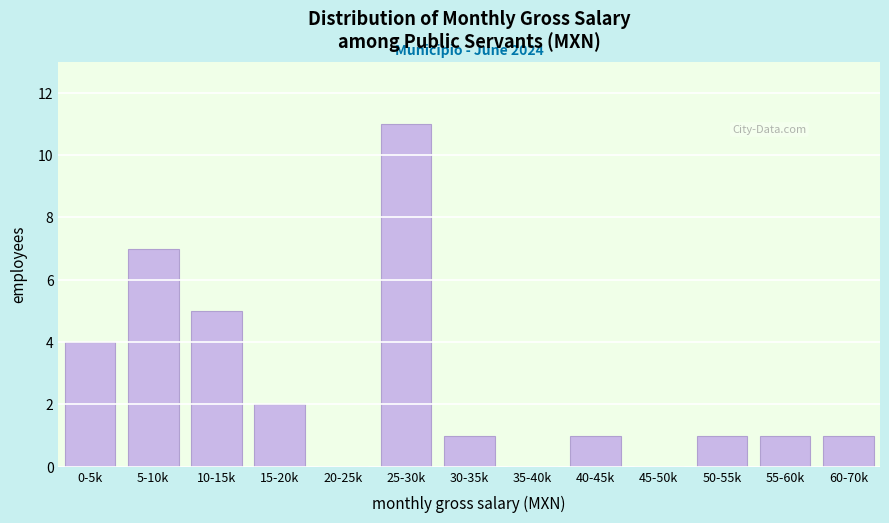

Reading left to right, transcribe all the data shown in this chart.

0-5k=4	5-10k=7	10-15k=5	15-20k=2	20-25k=0	25-30k=11	30-35k=1	35-40k=0	40-45k=1	45-50k=0	50-55k=1	55-60k=1	60-70k=1